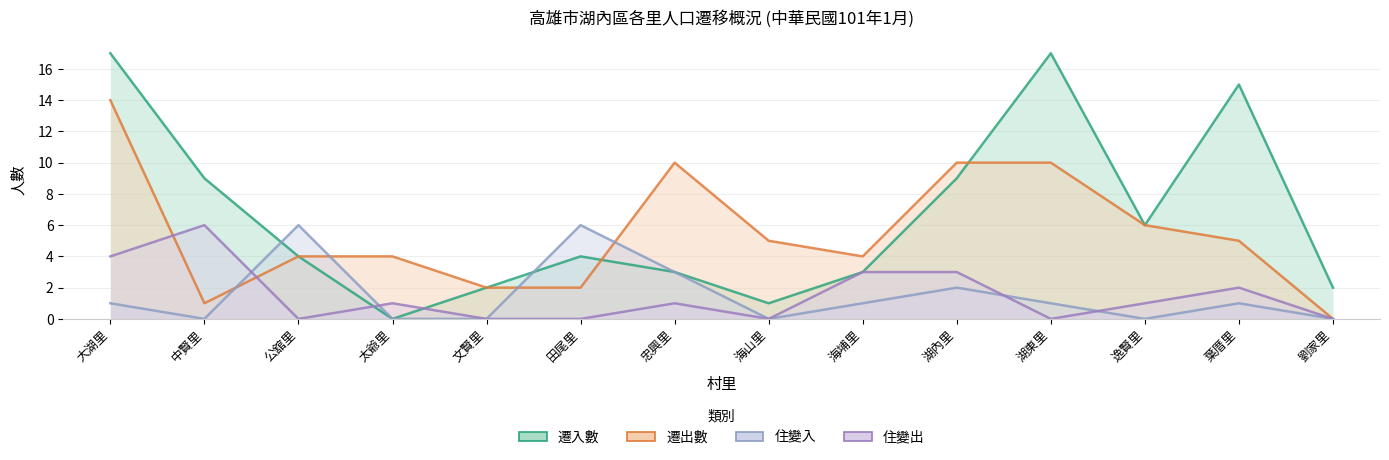

True or false: 住變入 has more than 2 points higher than both neighbors.

True